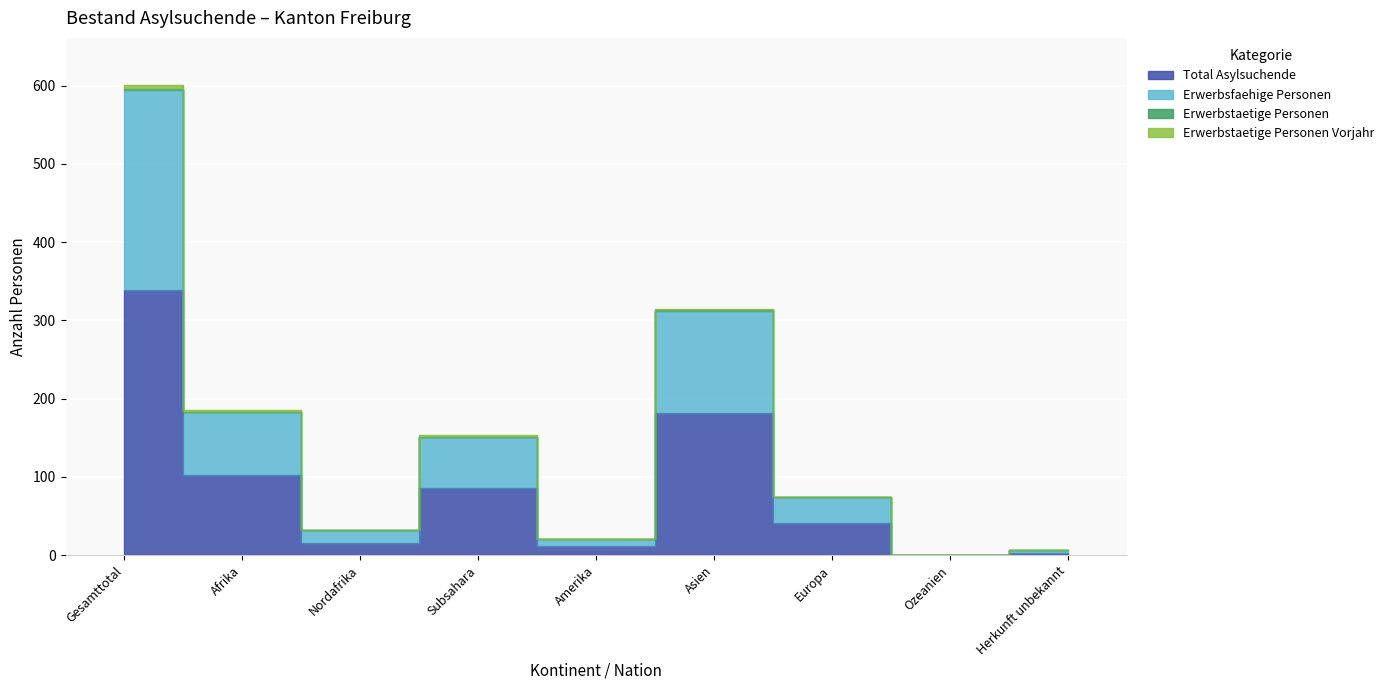

What is the label of the 4th point from the left?

Subsahara